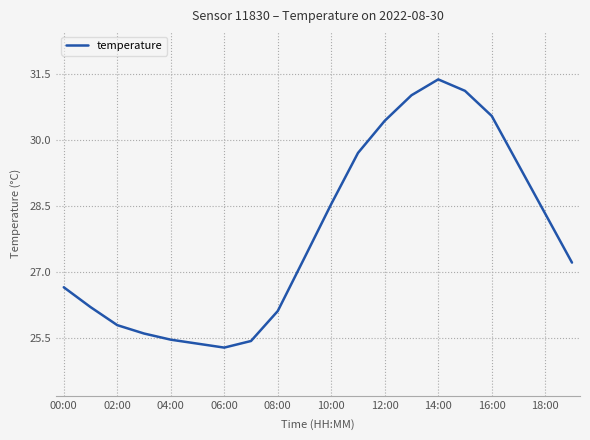

Is this an area chart (filled region under the line)?

No